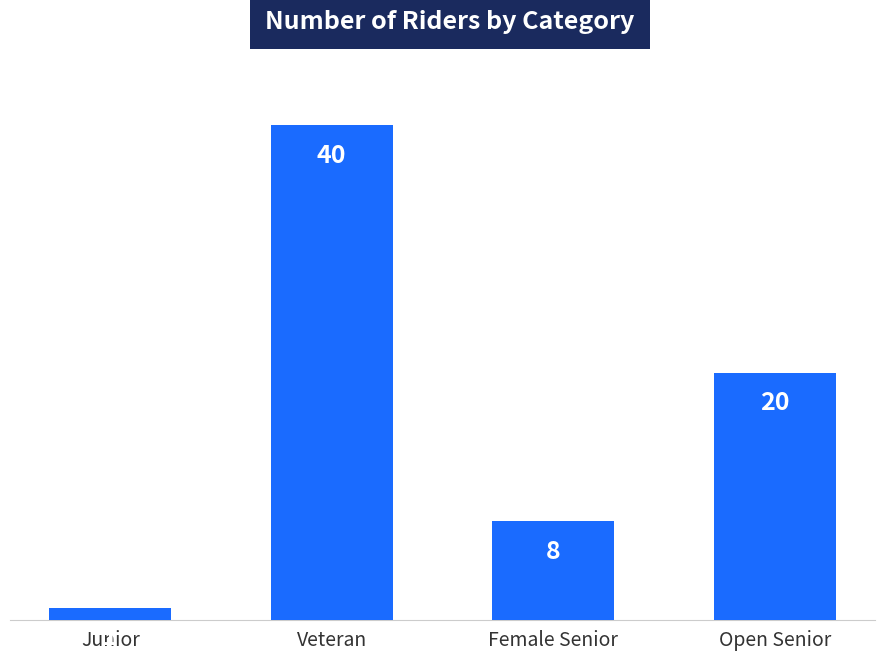

The chart shows a value of 14 at Female Senior. True or false?

False